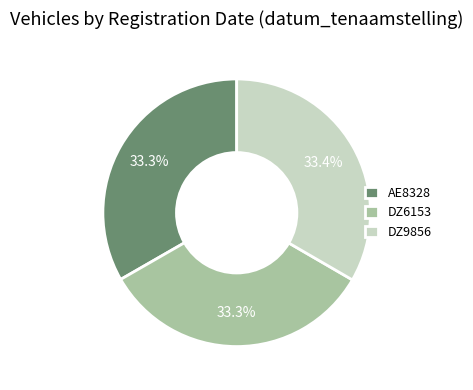

Approximately how many times larger is the value at DZ9856 compared to DZ6153?

1.0